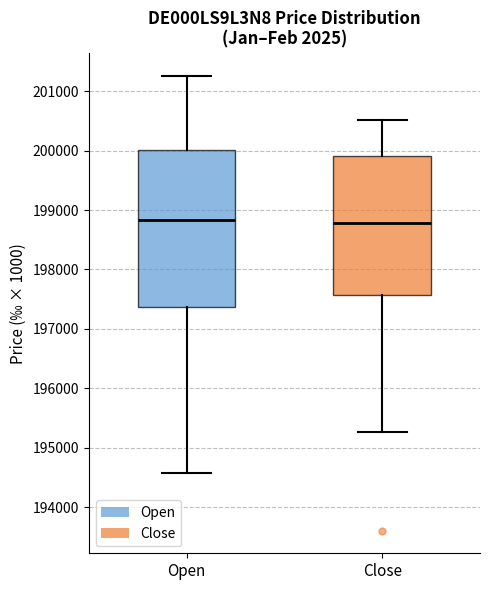

Reading left to right, read every box against the y-axis: the position of its median line, the range the box covers, and the ends of its whiskers. The values are not printed on the chart, so give them approximately, as read against the axis.

Open: median 198800, box 197400 to 200000, whiskers 194600 to 201300
Close: median 198800, box 197600 to 199900, whiskers 195300 to 200500